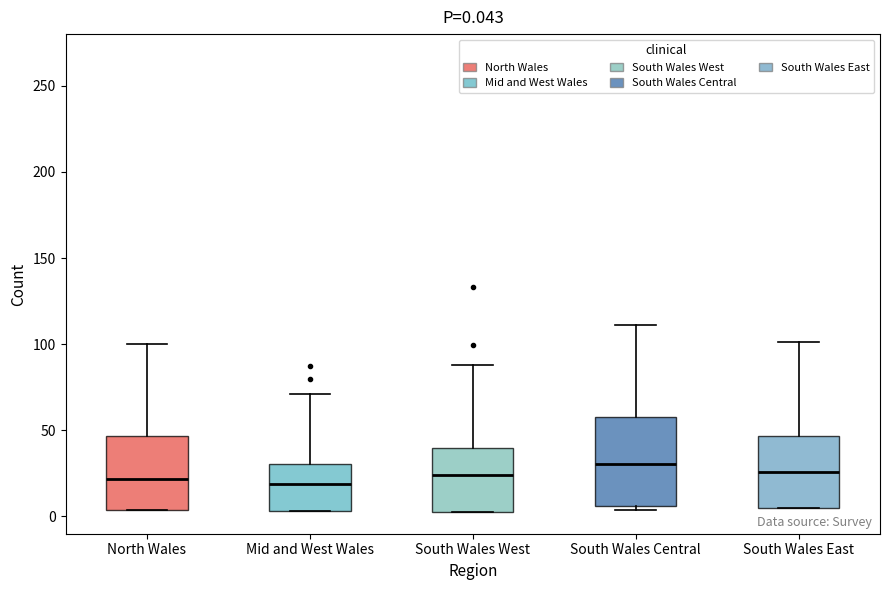

Comparing the boxes themselves (not the whiskers), which one is the tallest?

South Wales Central